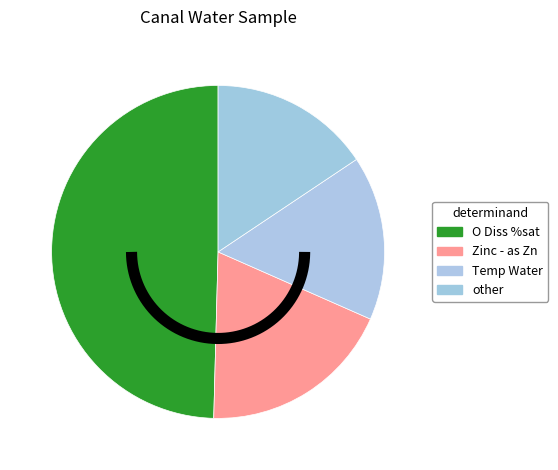

To the nearest percent, what is the combined percentage of Zinc - as Zn and O Diss %sat?

68%